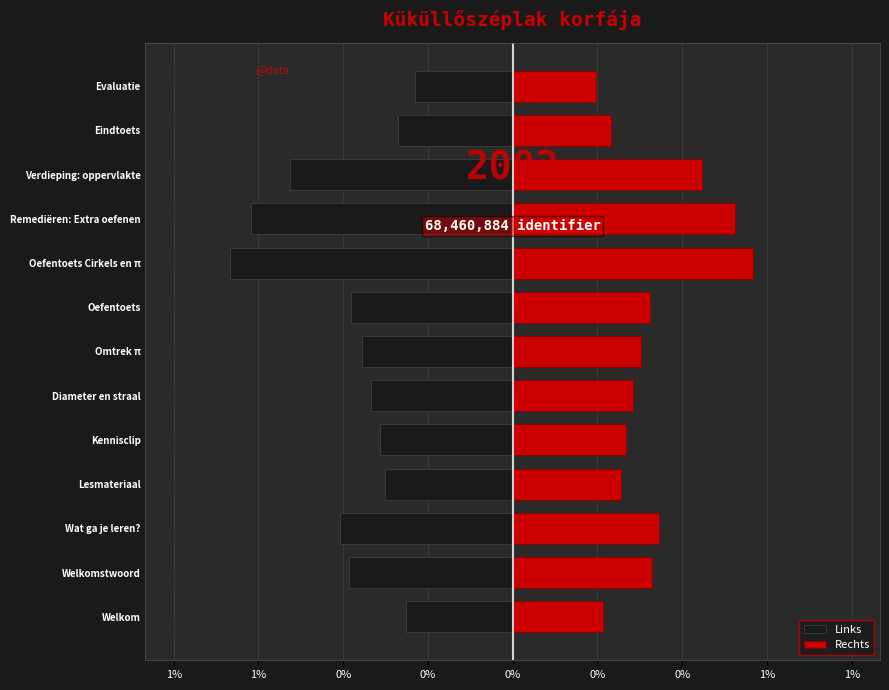

The value of Rechts at Oefentoets is 0.2. True or false?

False